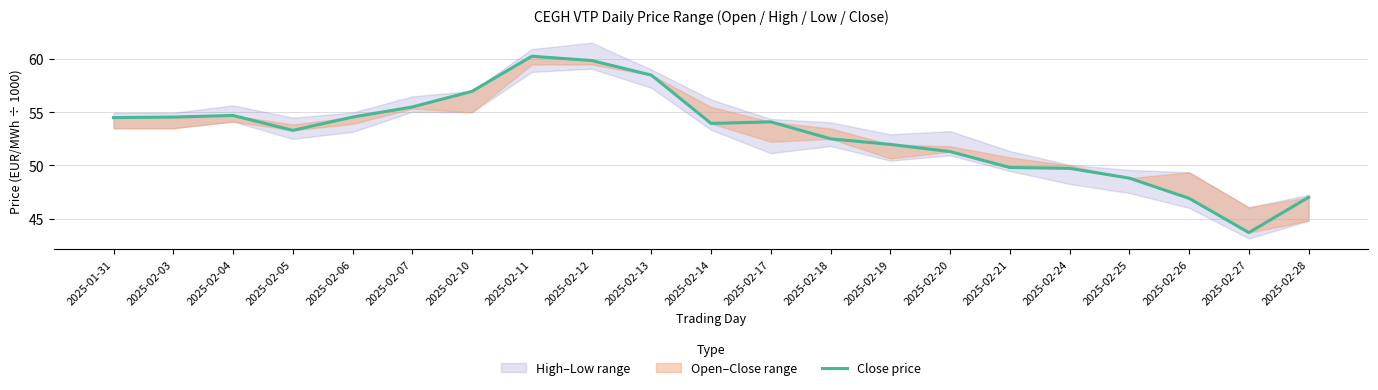

The value at 2025-02-11 is 60.3. True or false?

True